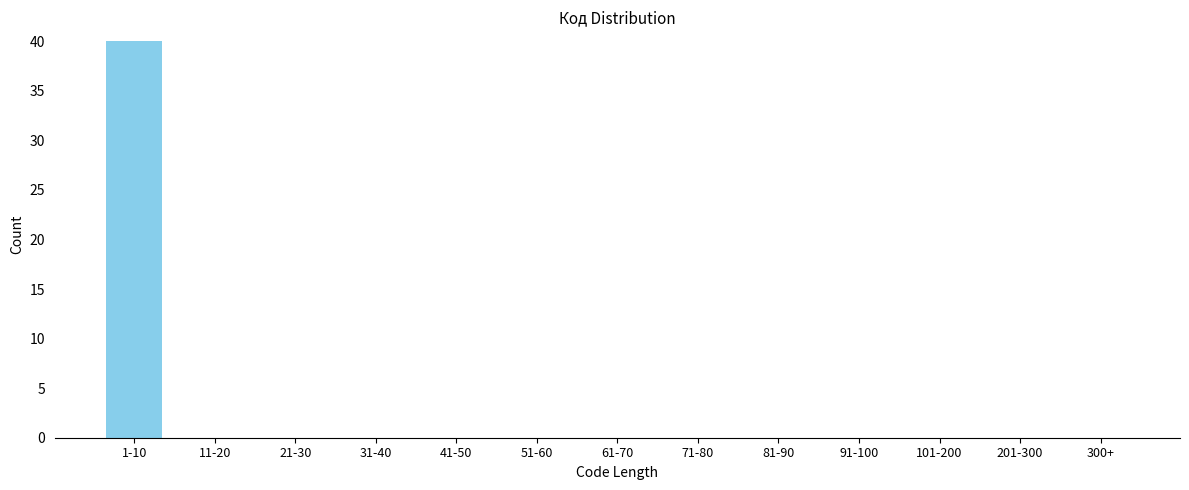

Reading right to left, list all the values displayed in this chart.

300+=0	201-300=0	101-200=0	91-100=0	81-90=0	71-80=0	61-70=0	51-60=0	41-50=0	31-40=0	21-30=0	11-20=0	1-10=40